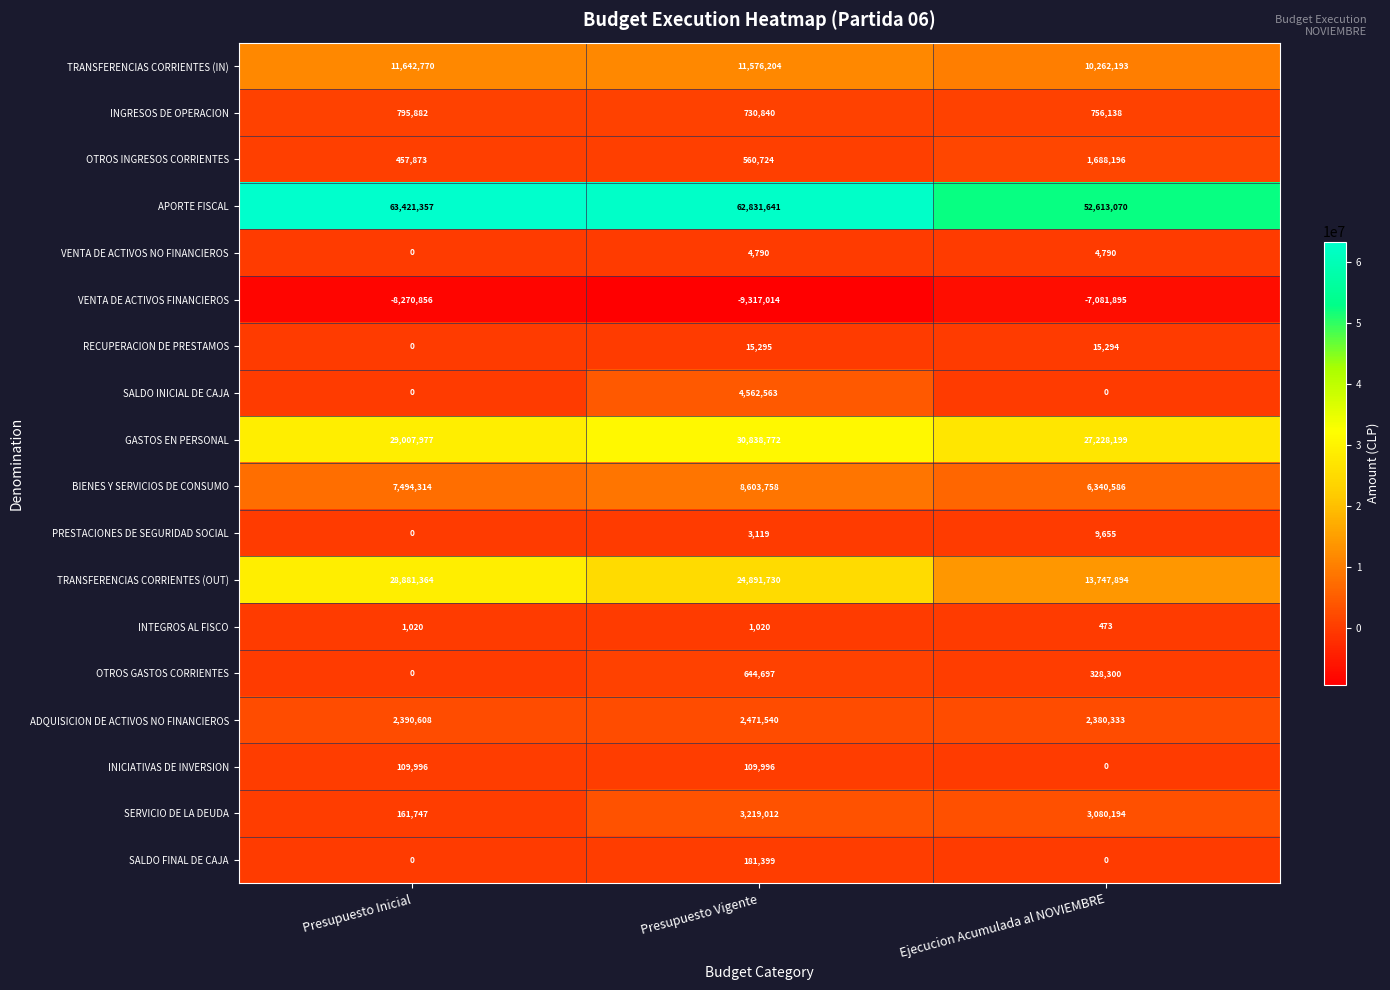

What is the average value of the INTEGROS AL FISCO series?

838